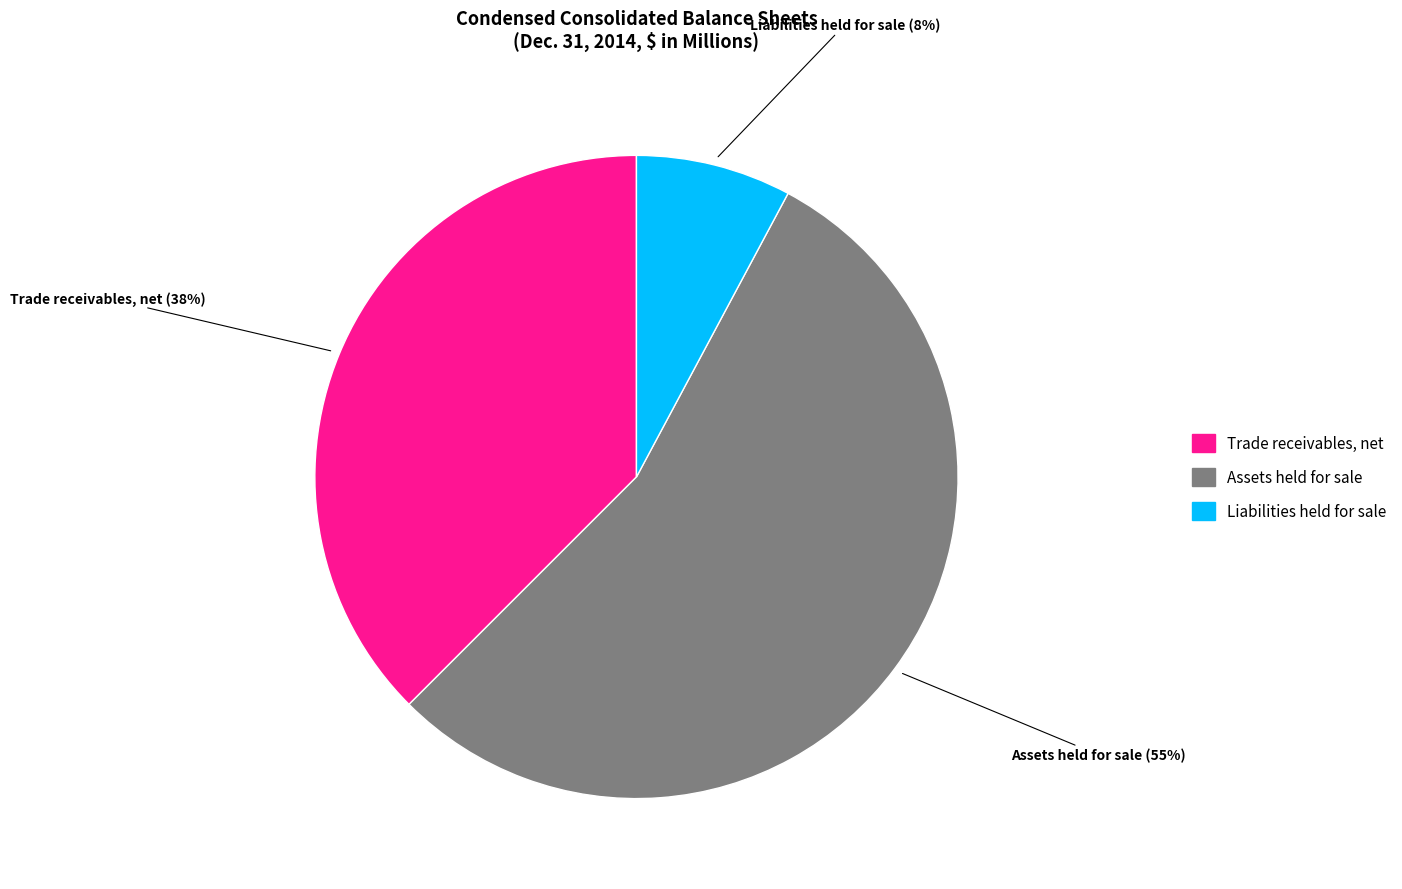

True or false: Assets held for sale accounts for 55% of the total.

True